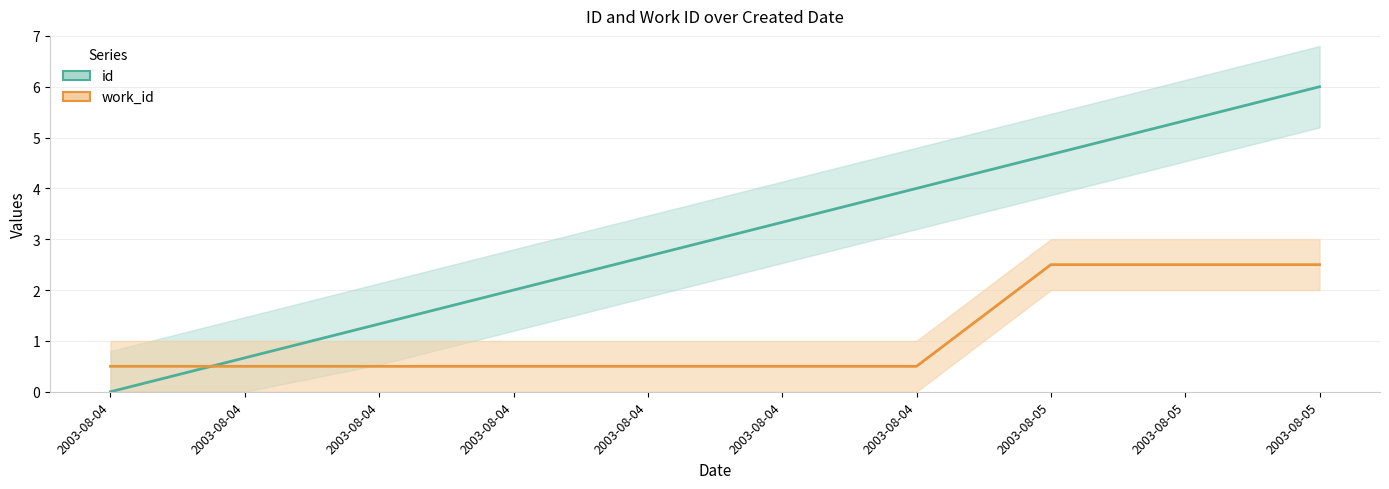

Is it true that work_id (center) equals 4.2 at 2003-08-05?

False